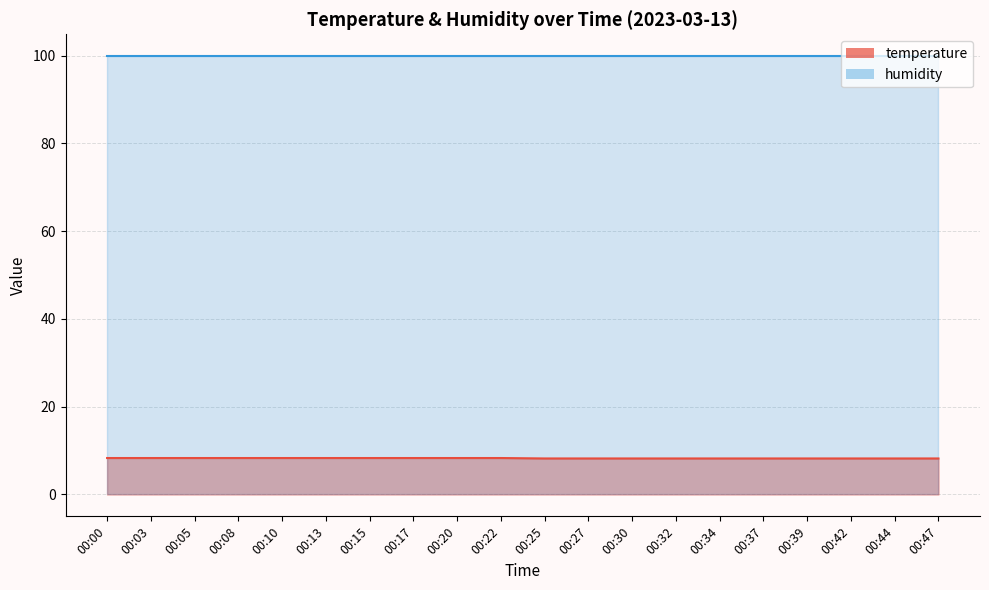

True or false: the data shows 12.8 at 00:22.

False